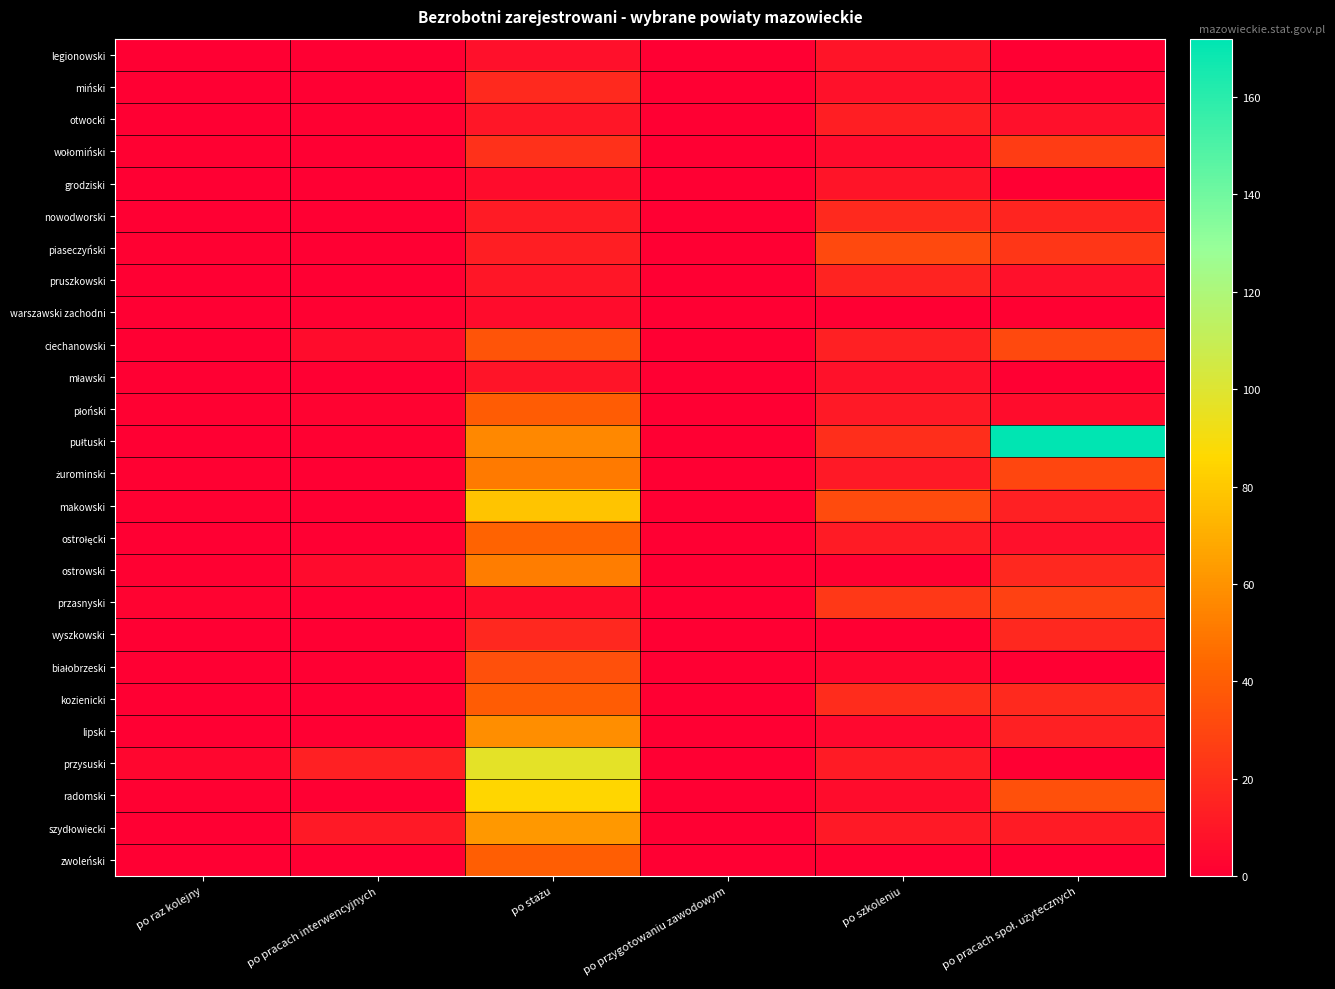

Rank the series by their maximum value, from highest to lowest.

pułtuski, przysuski, radomski, makowski, szydłowiecki, lipski, ostrowski, żurominski, ostrołęcki, zwoleński, płoński, kozienicki, ciechanowski, białobrzeski, piaseczyński, przasnyski, wołomiński, miński, nowodworski, wyszkowski, pruszkowski, otwocki, legionowski, grodziski, mławski, warszawski zachodni